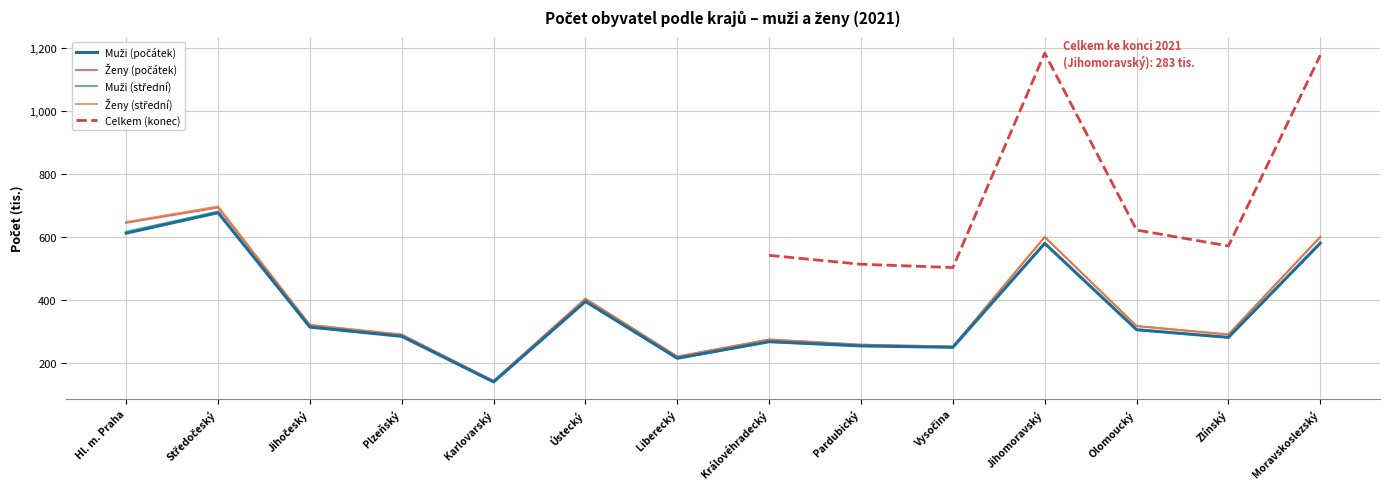

Does the chart have visible grid lines?

Yes